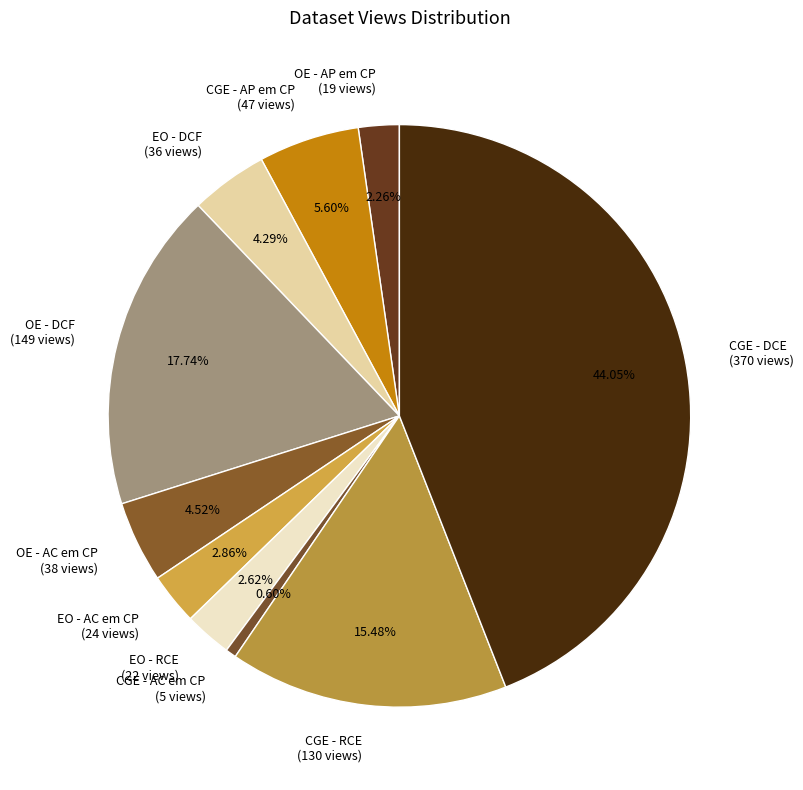

To the nearest percent, what portion does EO - RCE represent?

3%